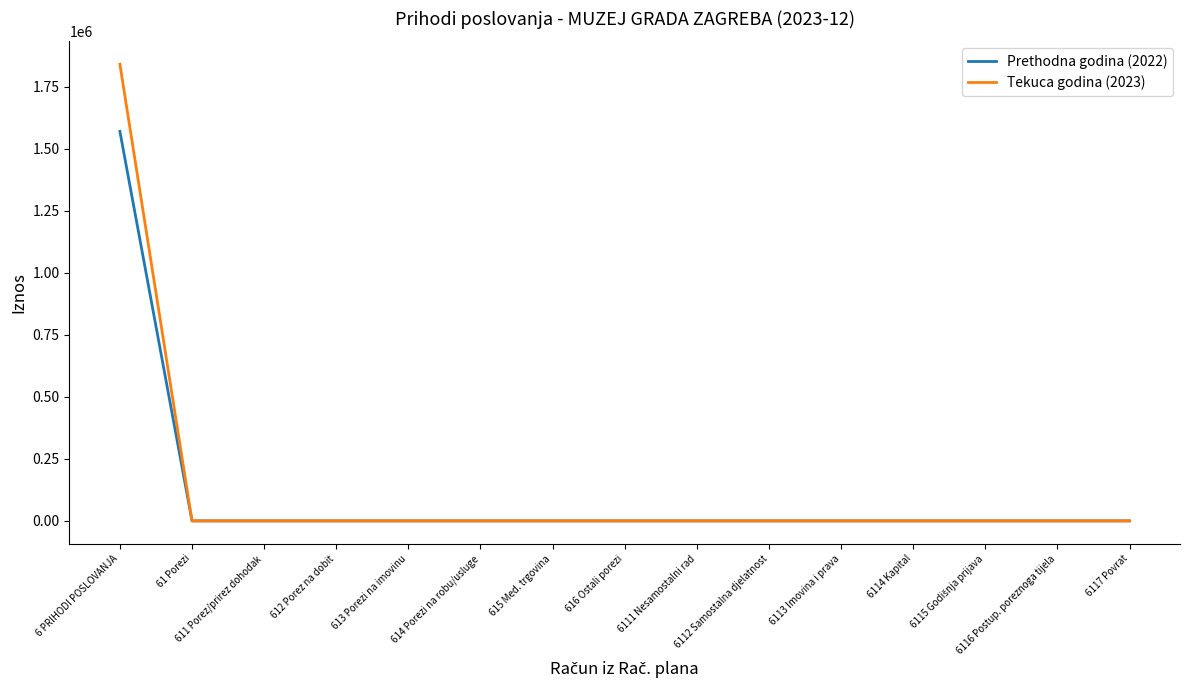

What is the highest value of the Tekuca godina (2023) series?

1840777.4